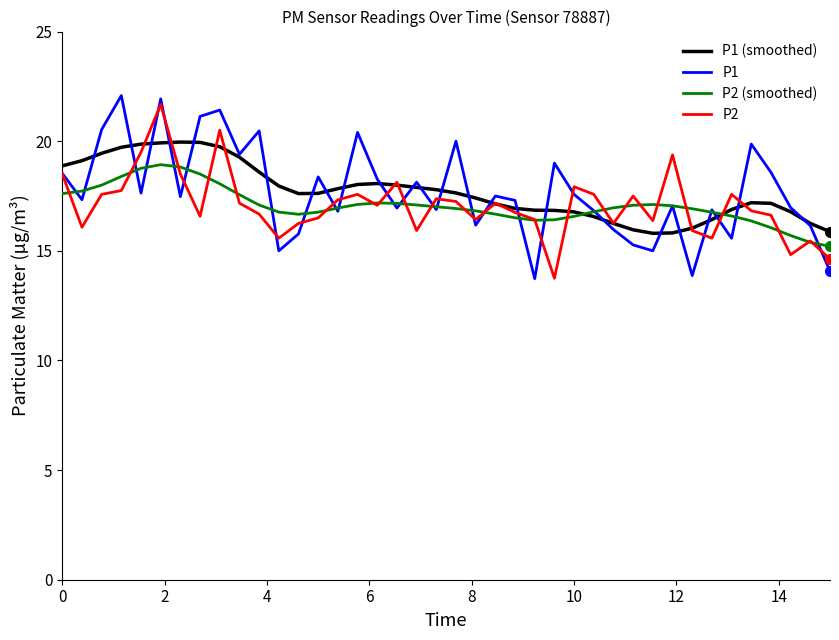

What is the lowest value of the P1 (smoothed) series?

15.8